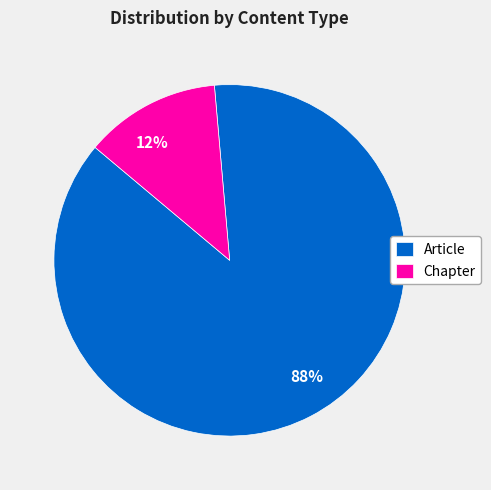

Which has a higher value, Article or Chapter?

Article